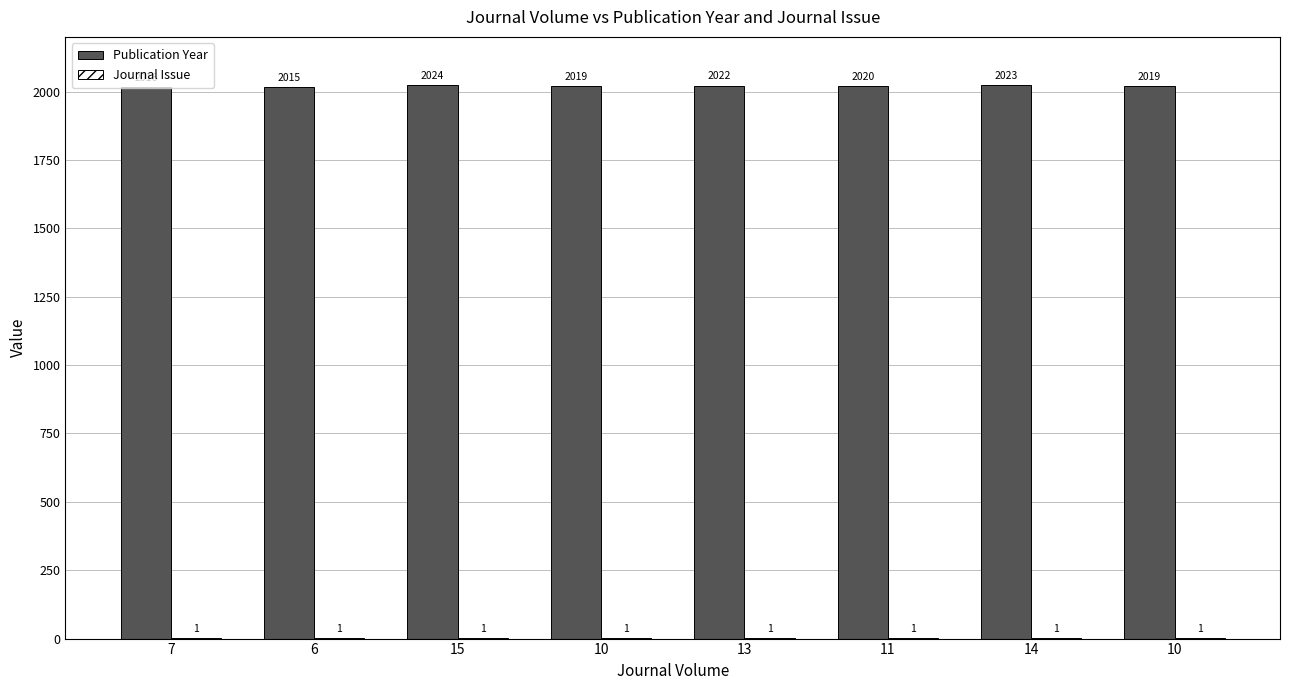

What is the total value across all series at 10?

2020